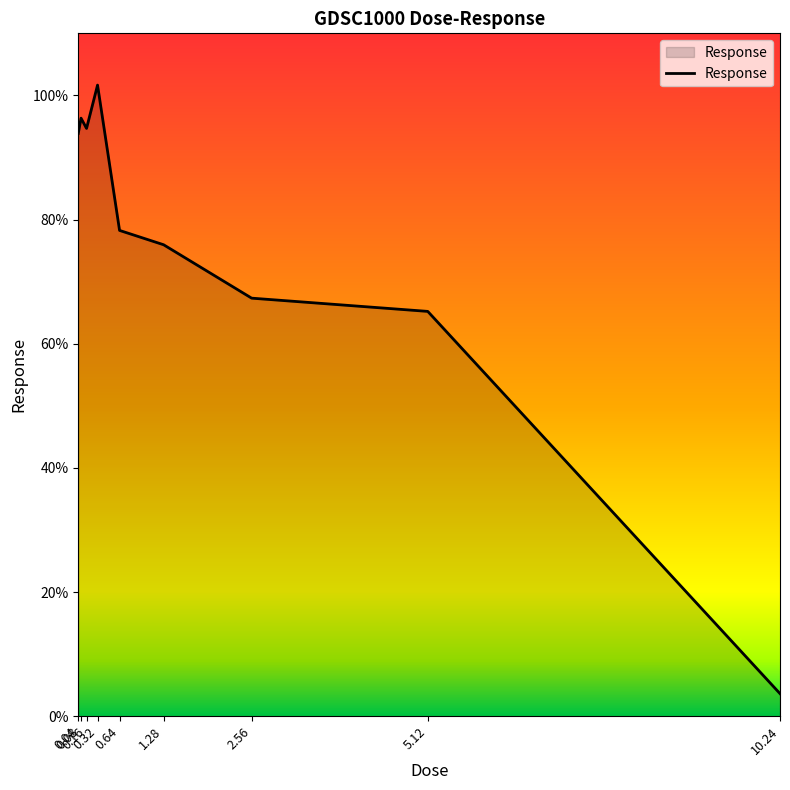

What is the maximum value shown in the chart?

101.7